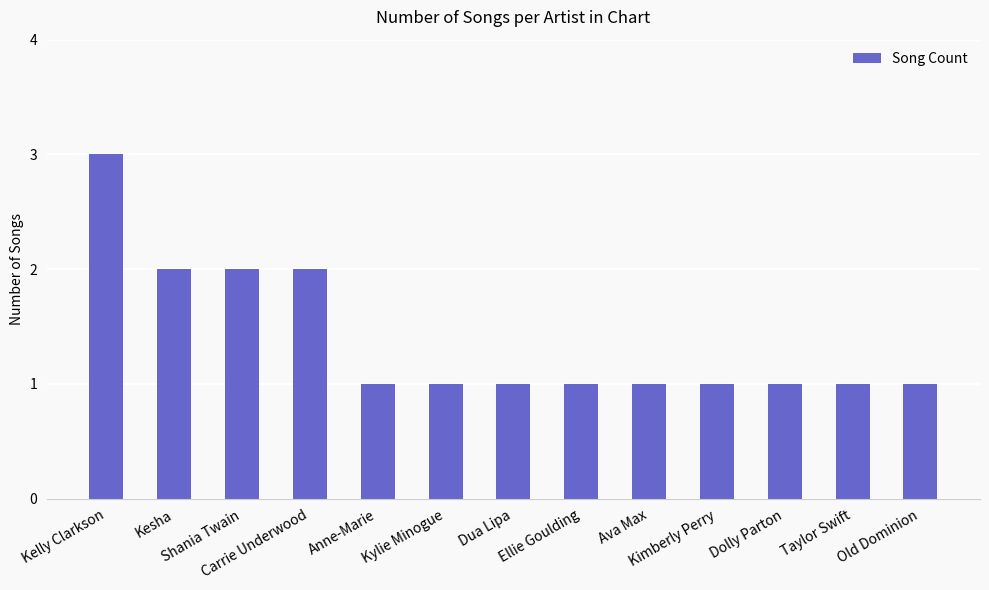

What is the label of the 7th bar from the right?

Dua Lipa